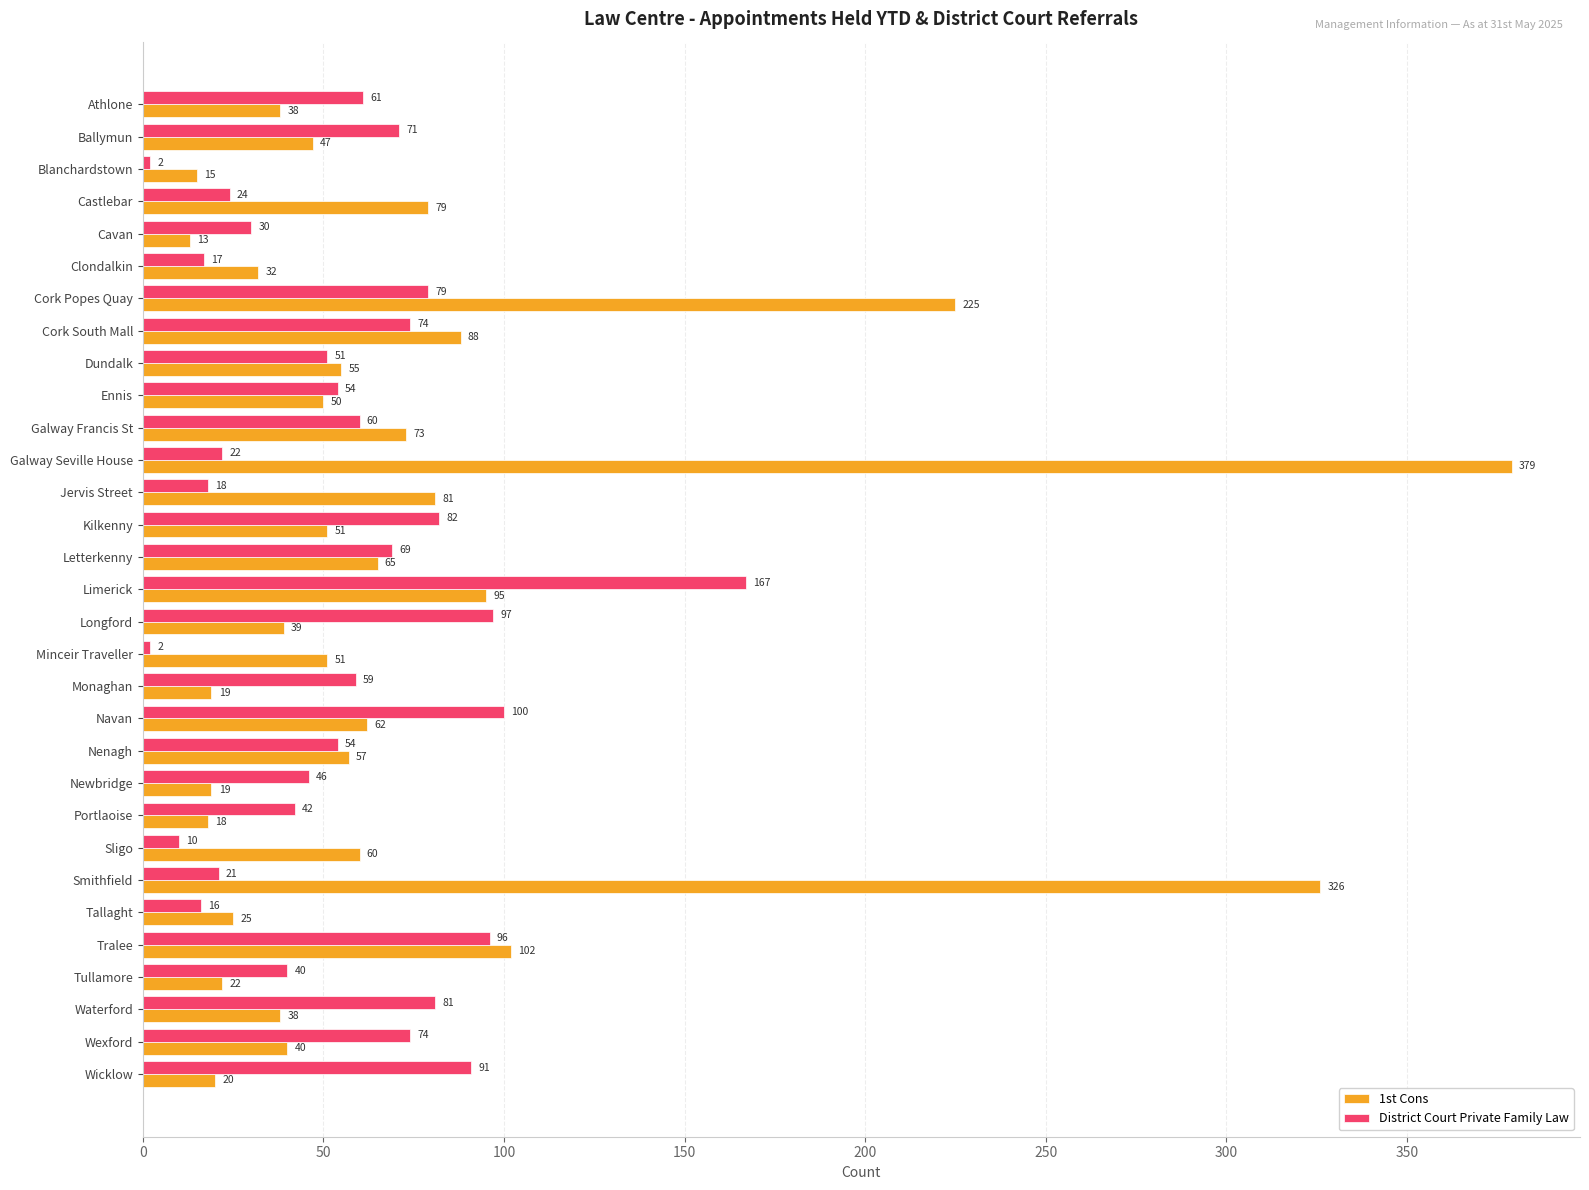

How many data points in 1st Cons are less than 51?

15